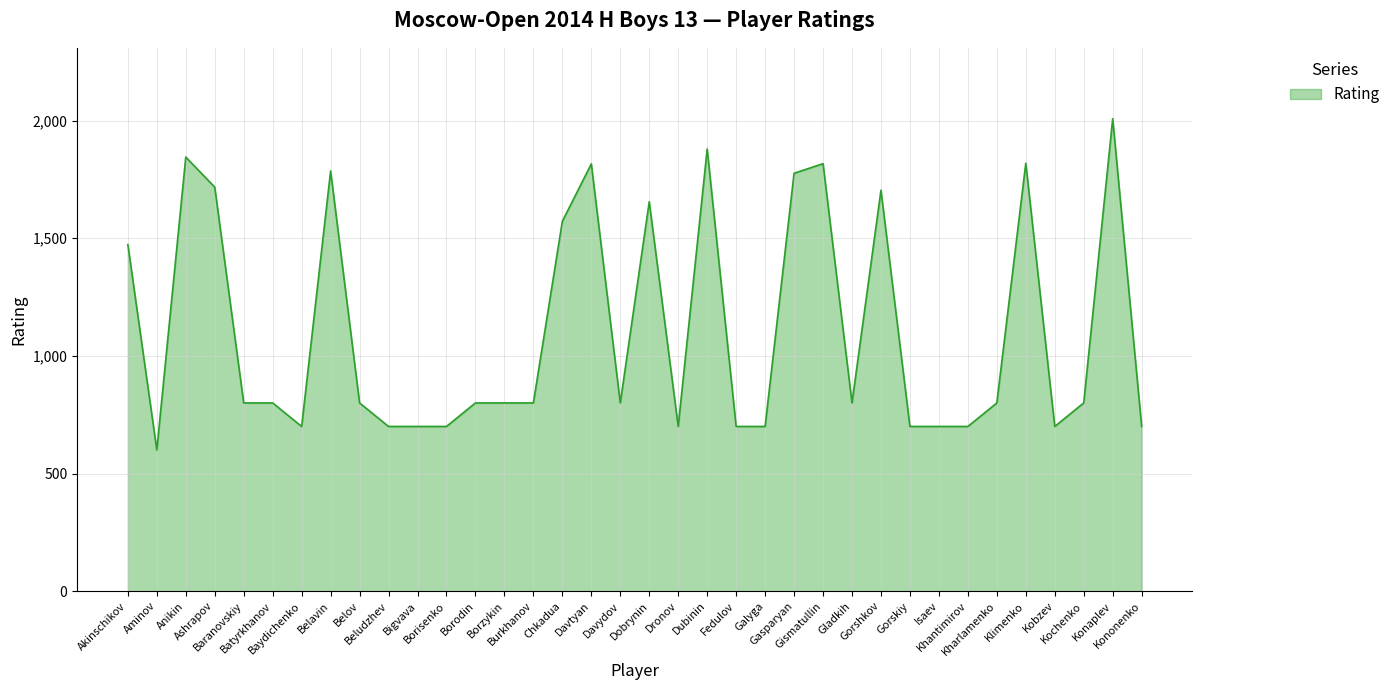

How many categories are shown in the chart?

36